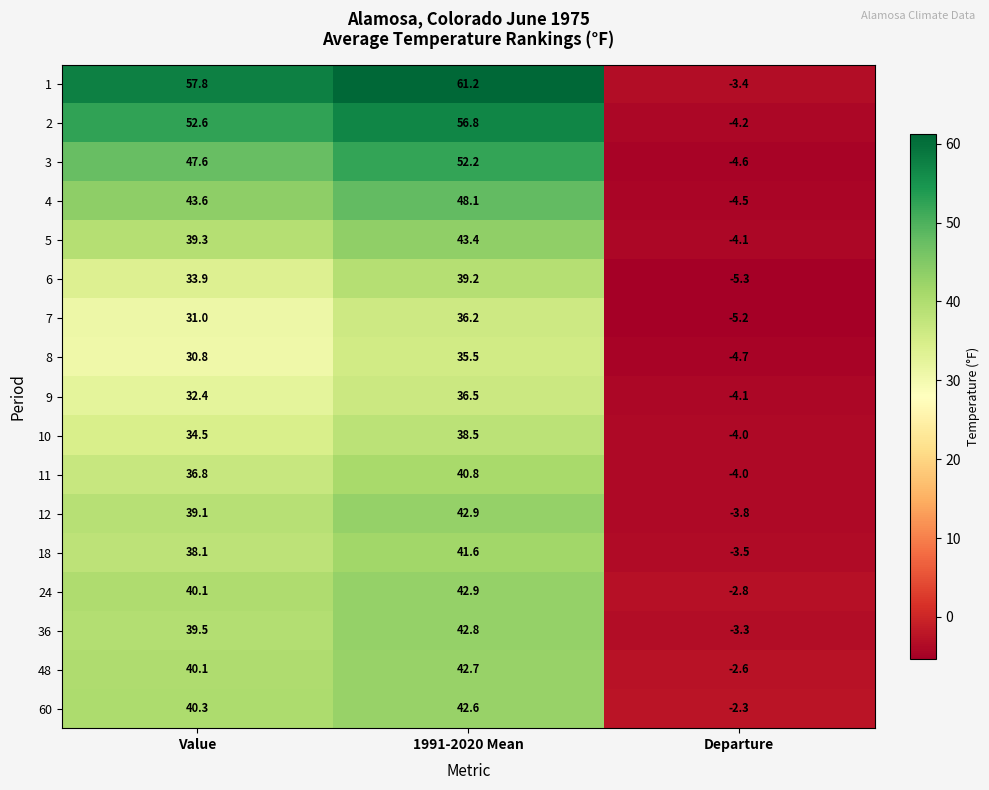

At how many categories does at least one series exceed 54?

2